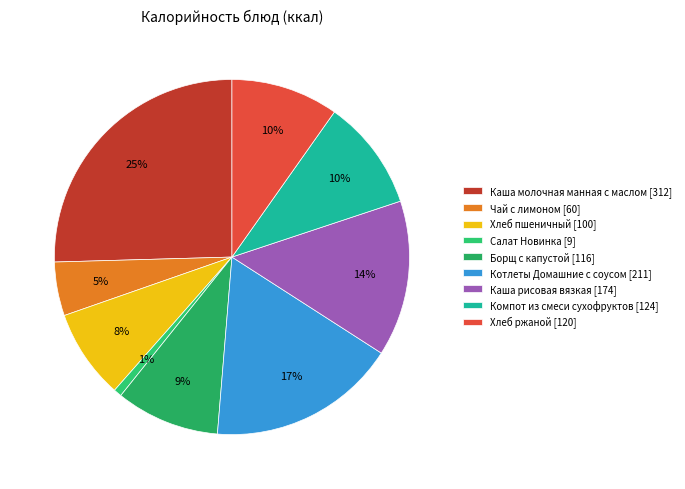

Which category has the smallest portion of the pie?

Салат Новинка